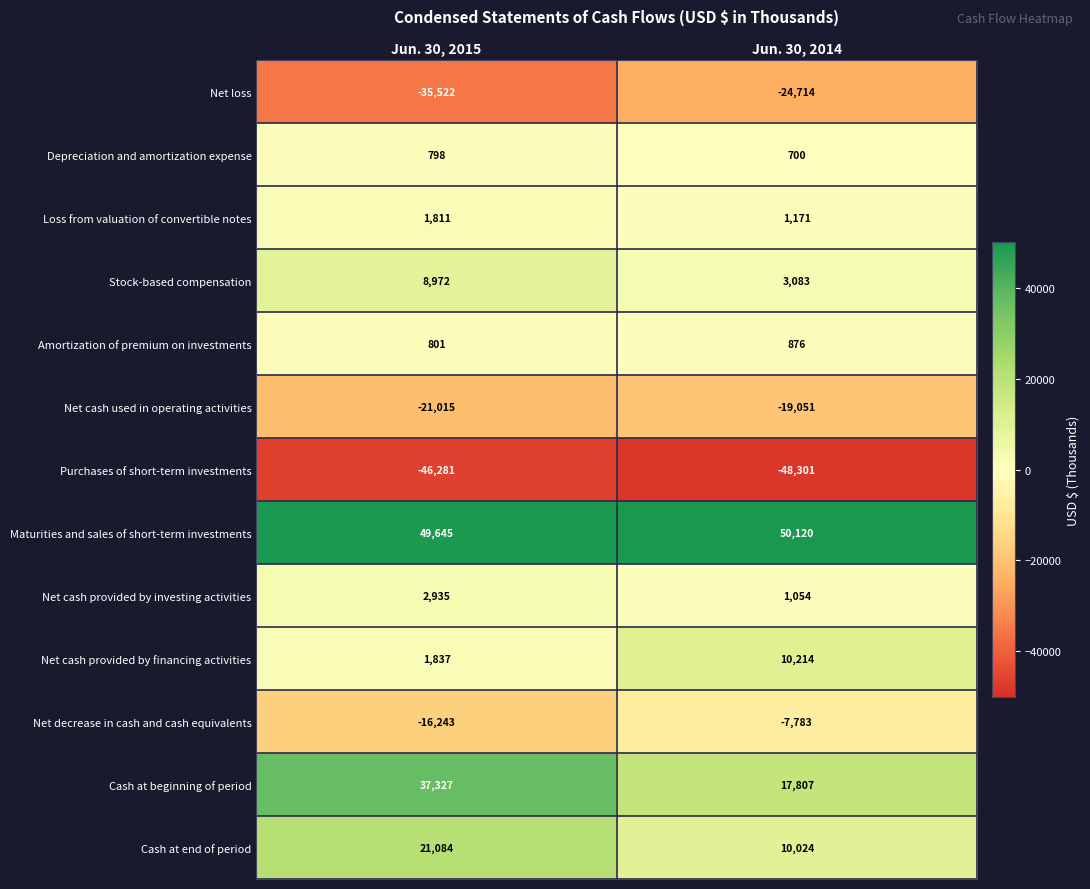

What is the difference between the Net cash used in operating activities values at Jun. 30, 2014 and Jun. 30, 2015?

1964